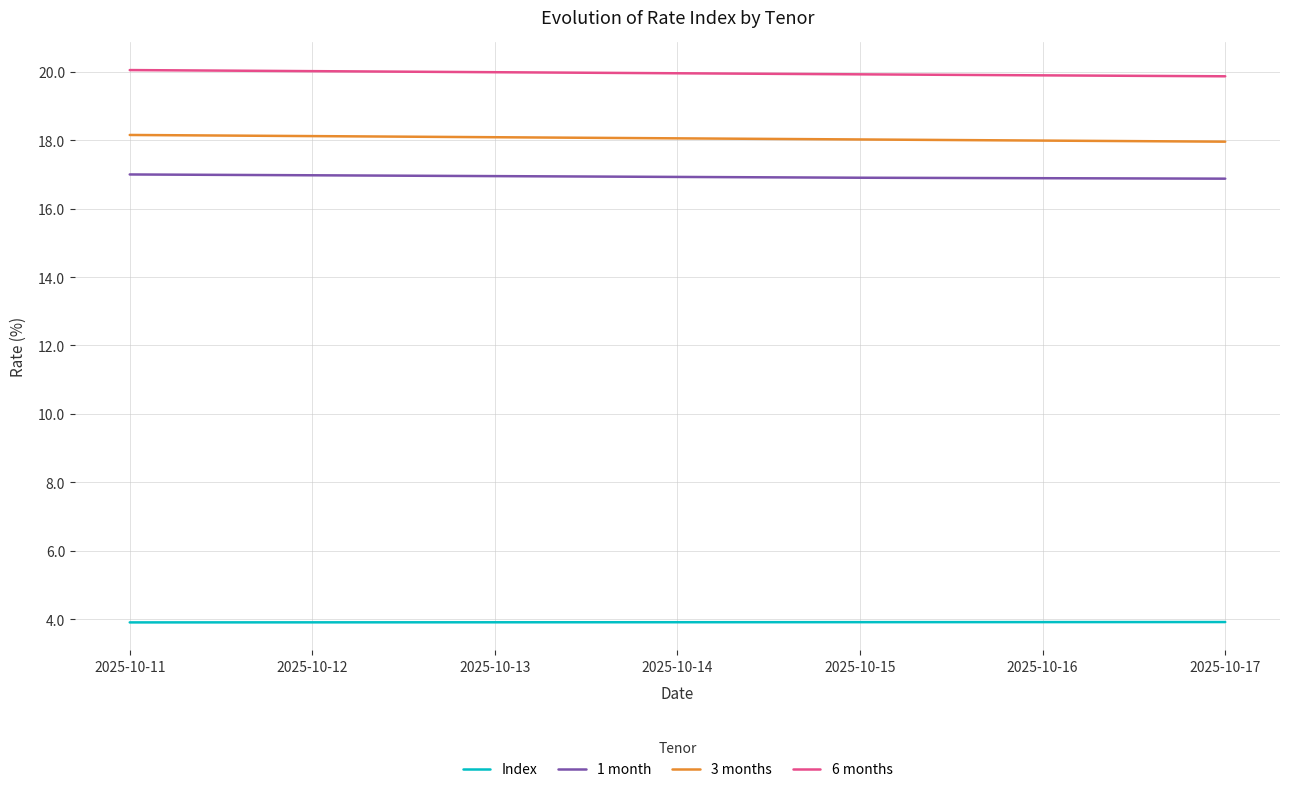

What is the difference between the highest and lowest values at 2025-10-14?

16.0